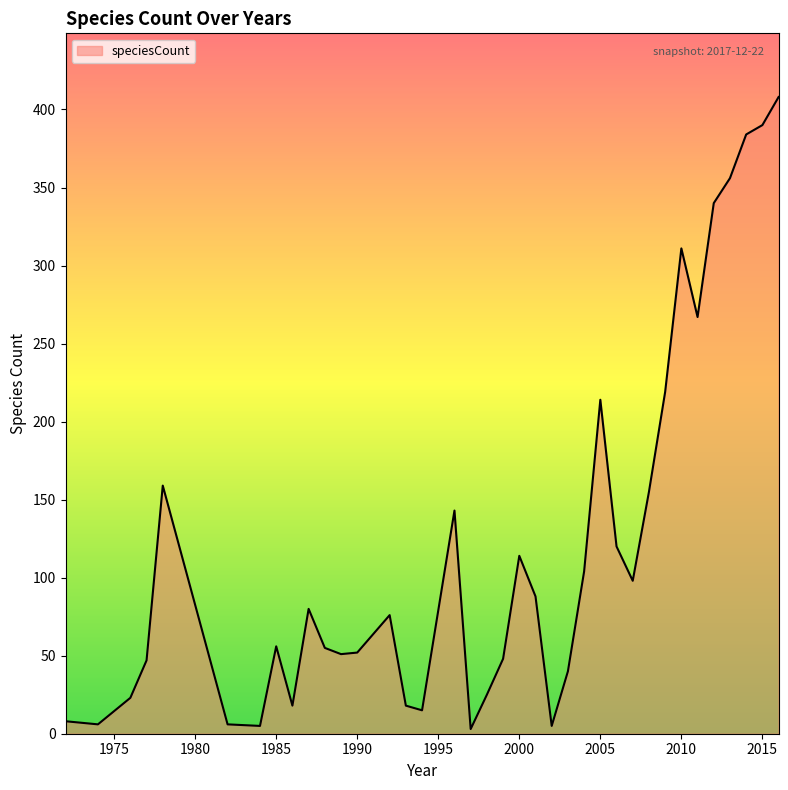

What is the difference between the maximum and minimum values?

405